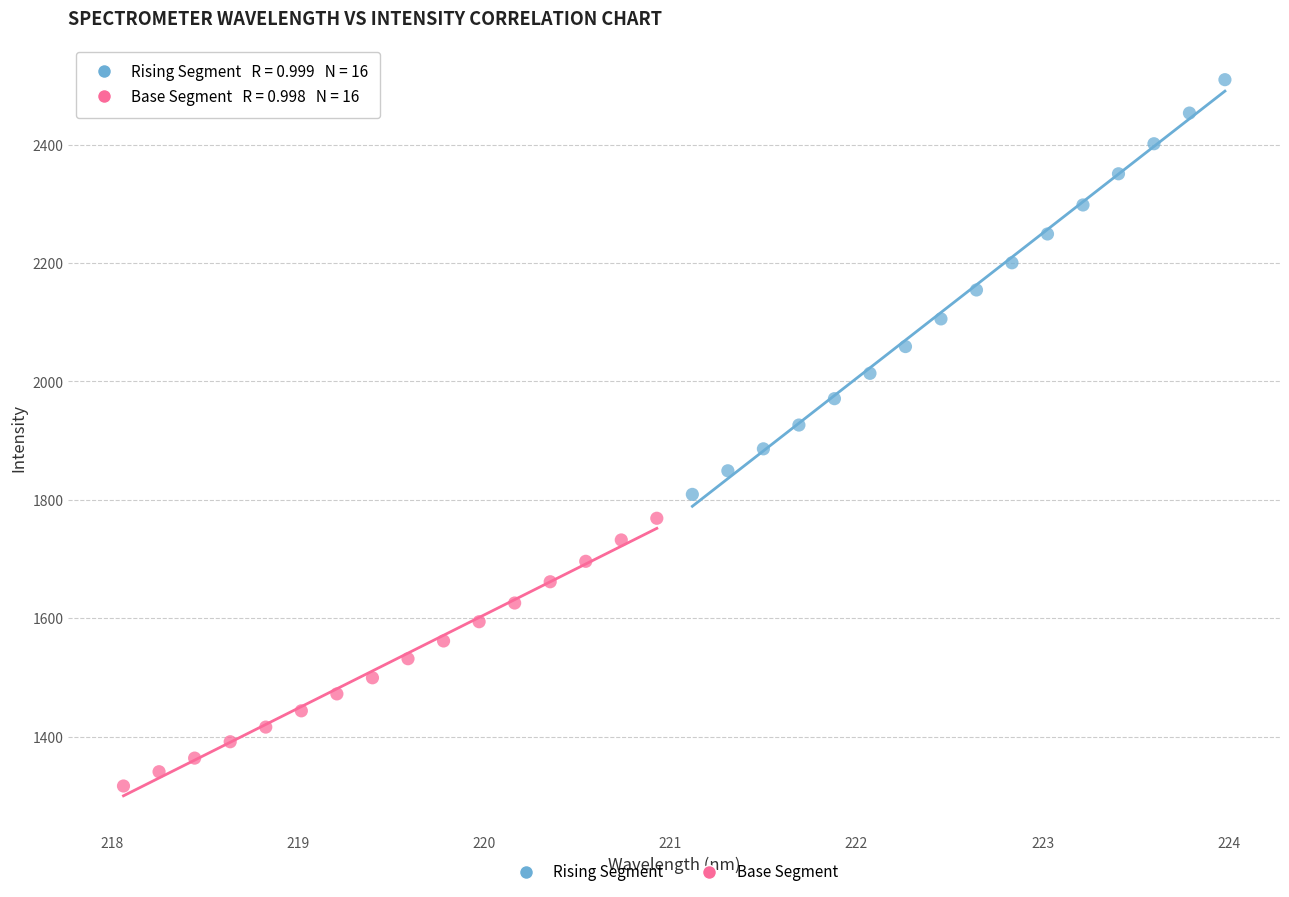

Which series has the largest Y range (max minus min)?

Rising Segment